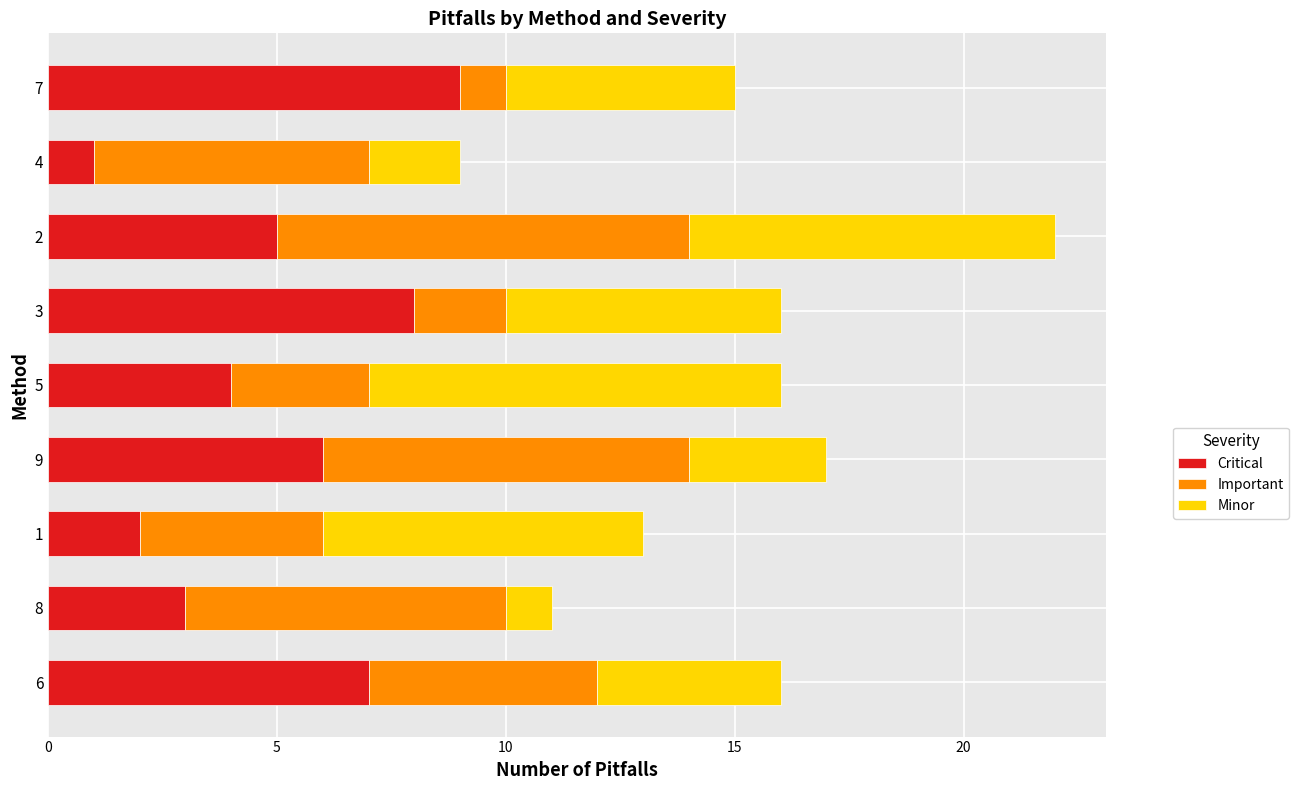

The Critical series shows 10 at 9. True or false?

False